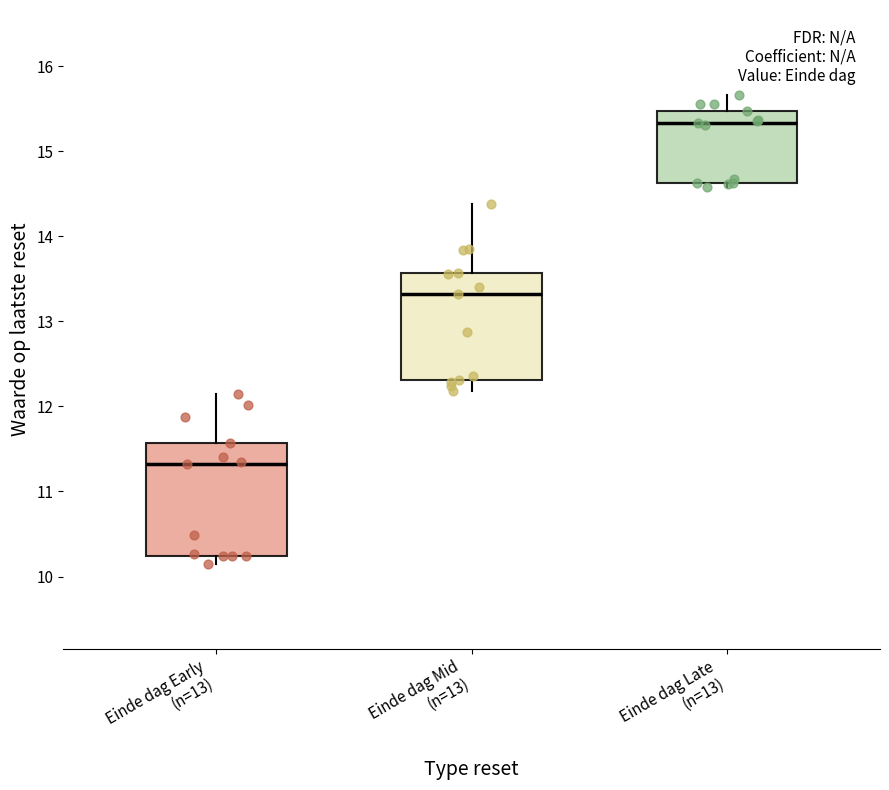

Which box's median line is the highest?

Einde dag Late (n=13)